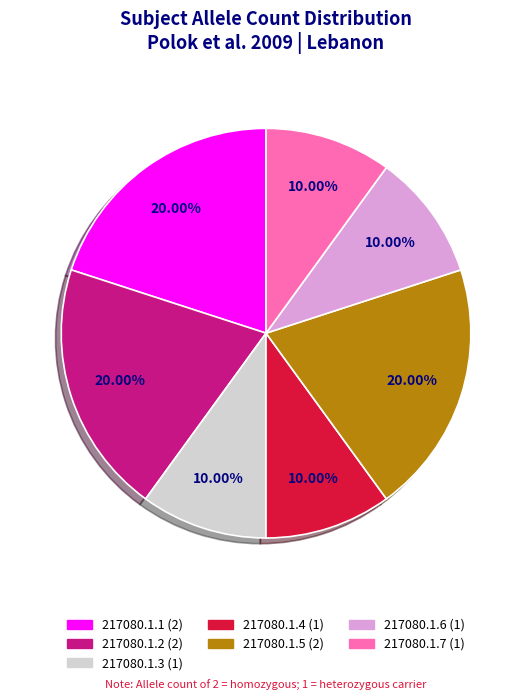

Is 217080.1.1 the majority of the pie?

No